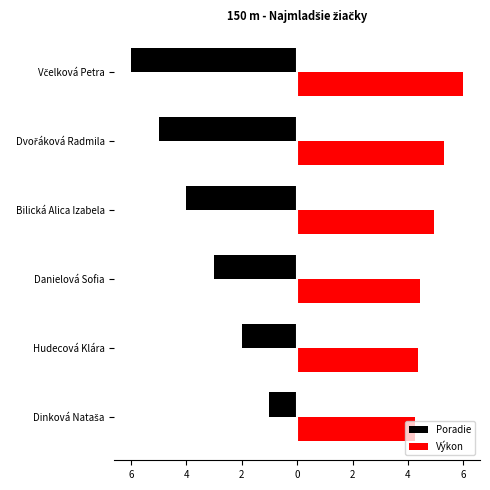

What are all the series names shown in the legend?

Poradie, Výkon